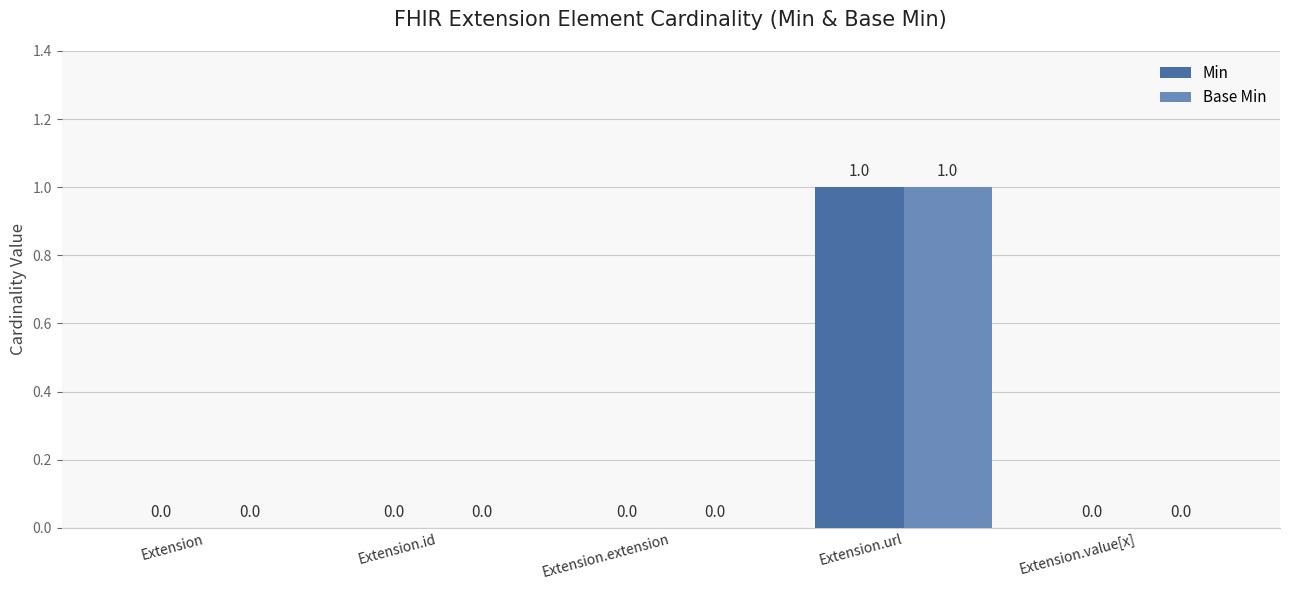

Which category has the highest value in the Min series?

Extension.url